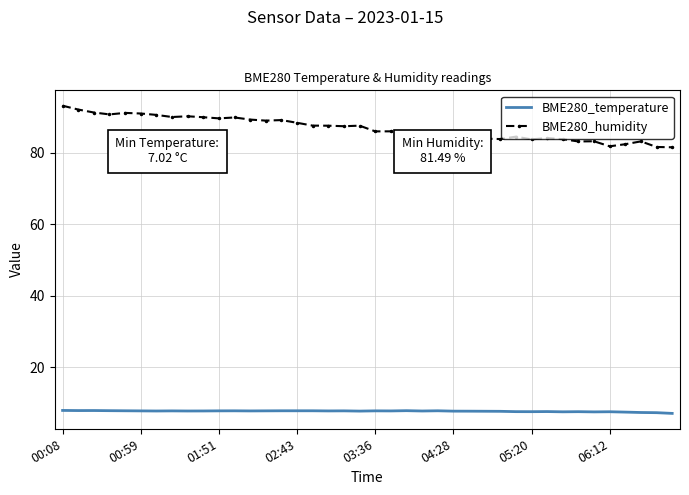

What is the highest value of the BME280_humidity series?

93.1